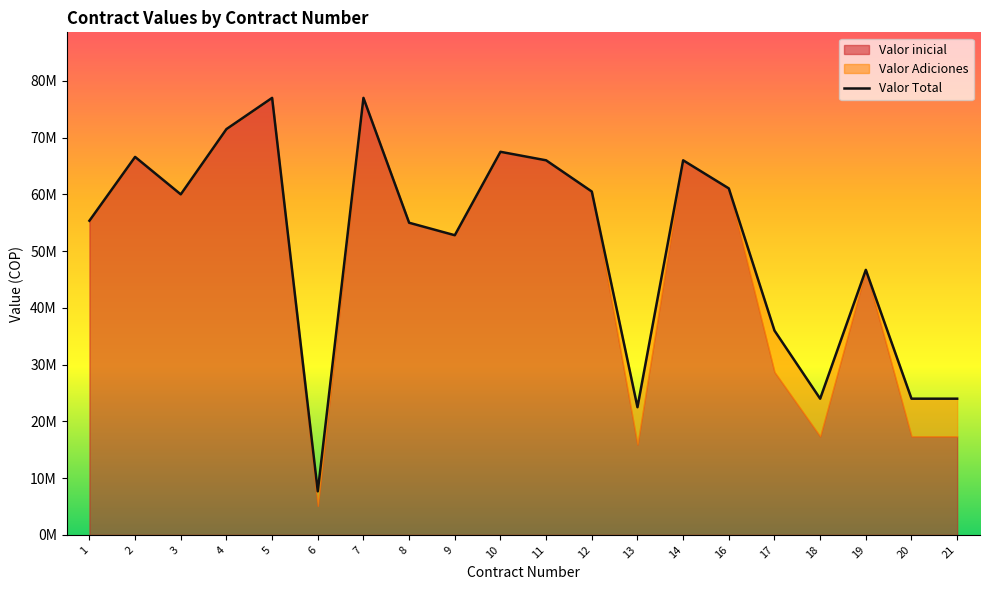

Read the Valor Total value at 10, to the nearest 10.

67500000